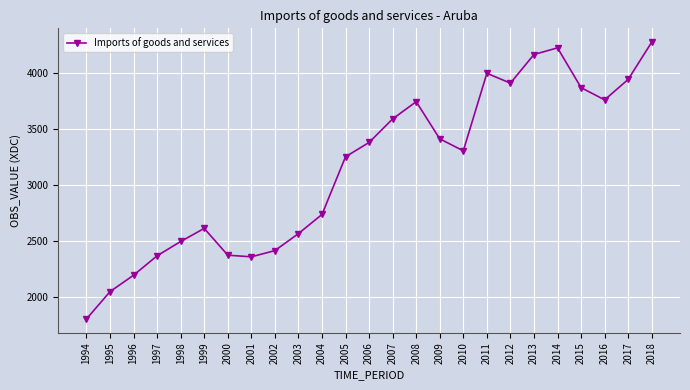

Is it true that the value at 2007 is 1572.0?

False